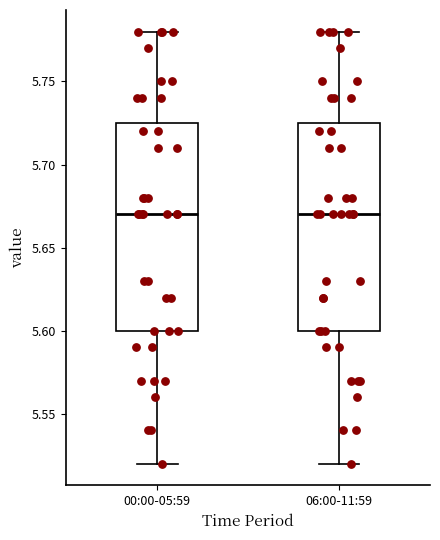

Where is the lower edge of the box for 00:00-05:59 on the y-axis? The values are not printed on the chart, so give them approximately, as read against the axis.

5.600